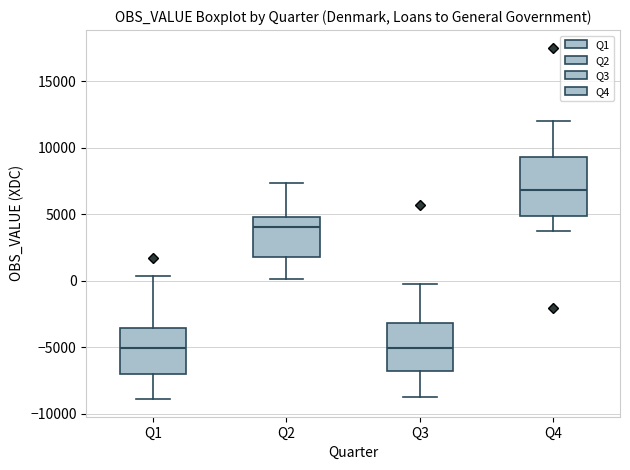

Reading left to right, read every box against the y-axis: the position of its median line, the range the box covers, and the ends of its whiskers. The values are not printed on the chart, so give them approximately, as read against the axis.

Q1: median -5000, box -7000 to -3500, whiskers -9000 to 500
Q2: median 4000, box 2000 to 5000, whiskers 0 to 7500
Q3: median -5000, box -7000 to -3000, whiskers -8500 to -500
Q4: median 7000, box 5000 to 9500, whiskers 3500 to 12000